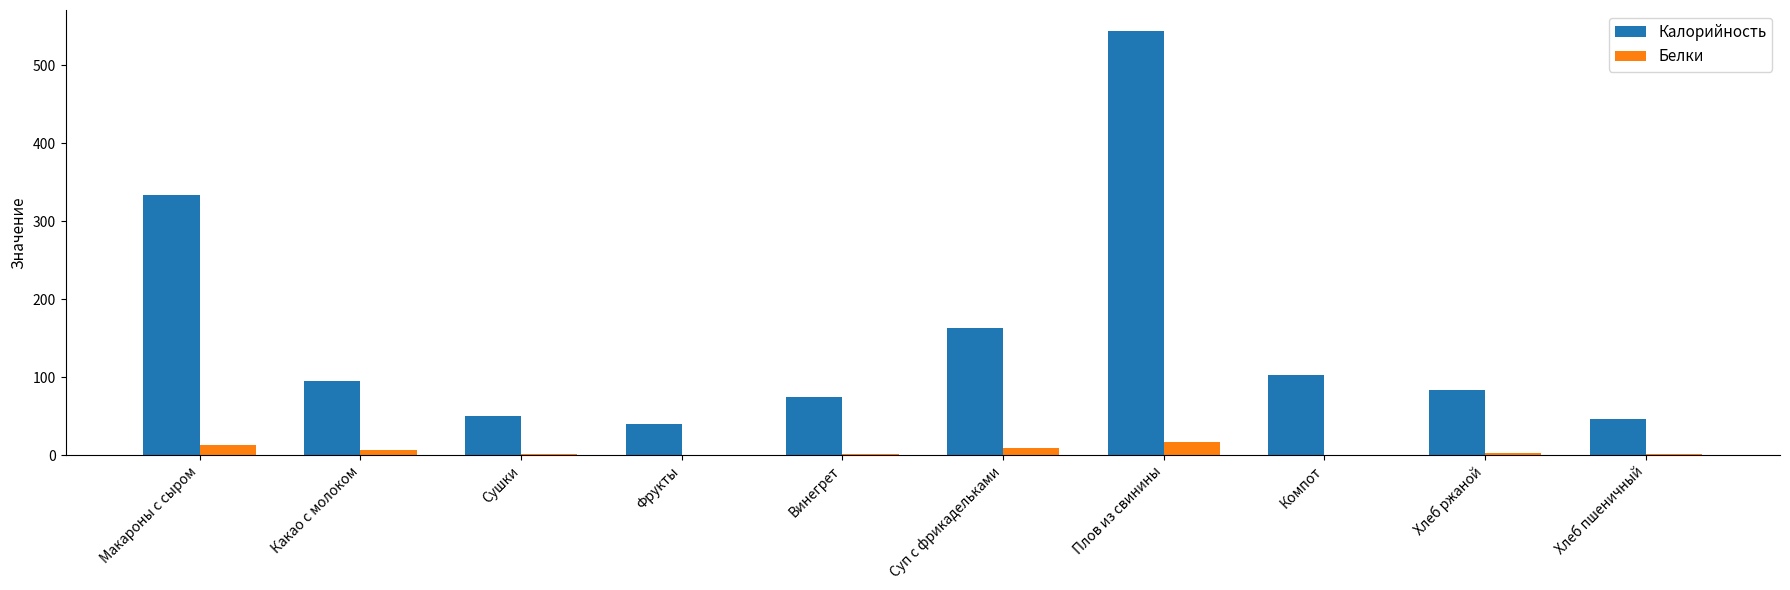

At which label is Калорийность closest to 291?

Макароны с сыром